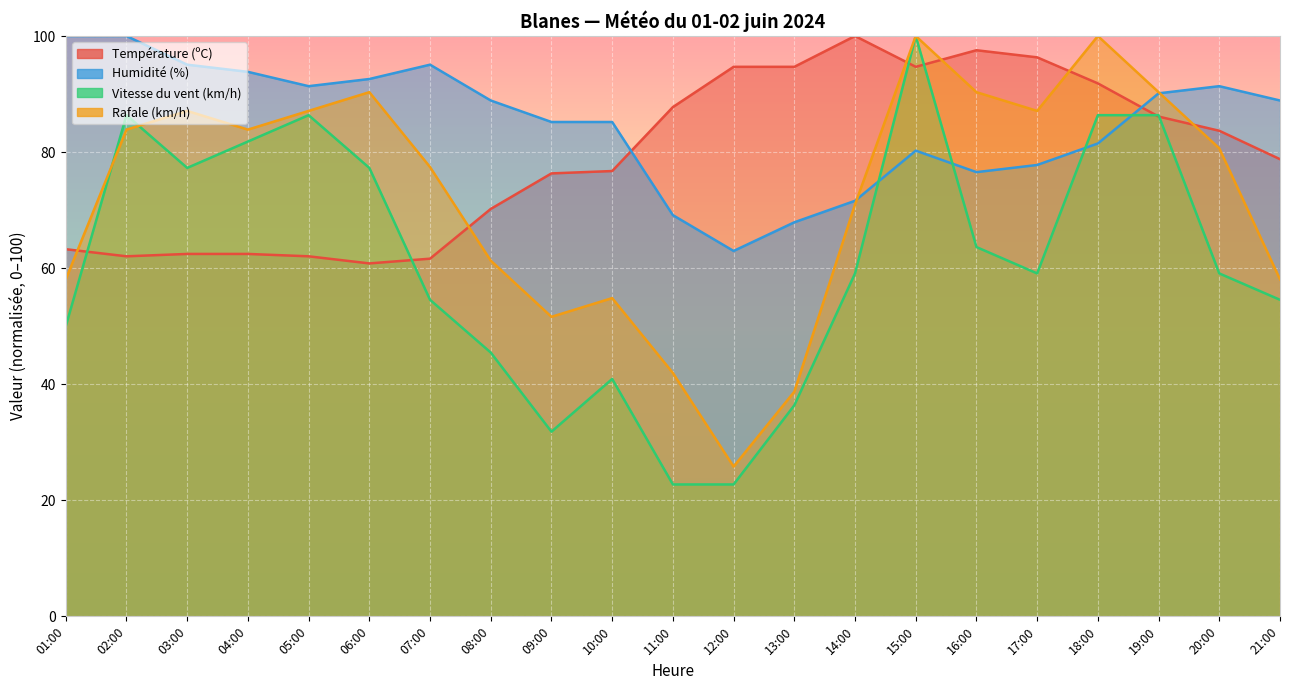

How many lines are shown in the chart?

4